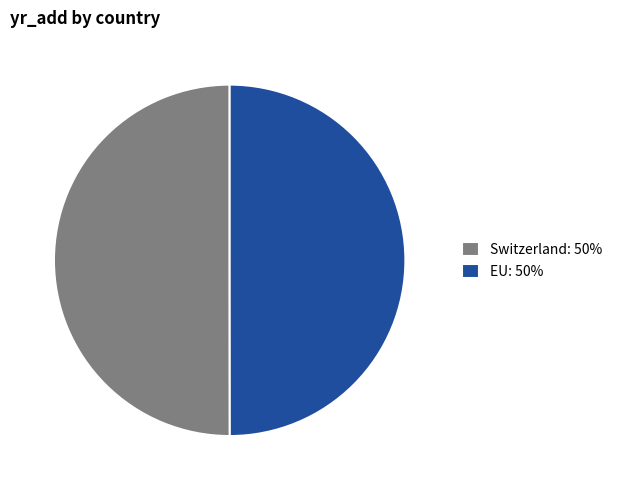

What is the ratio of the value at EU: 50% to the value at Switzerland: 50%?

1.0